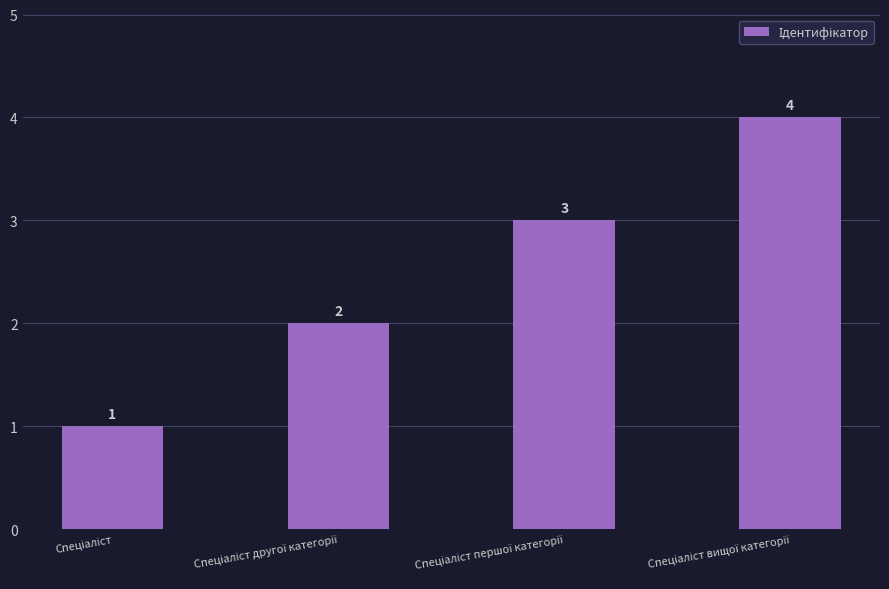

What is the greatest value displayed?

4